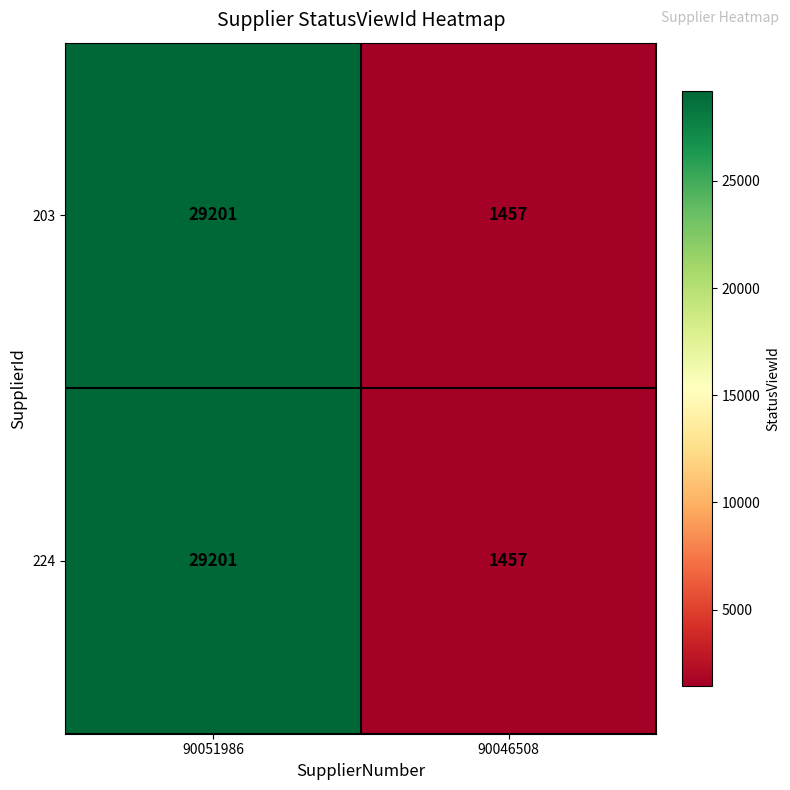

At which category is the sum across all series the highest?

90051986